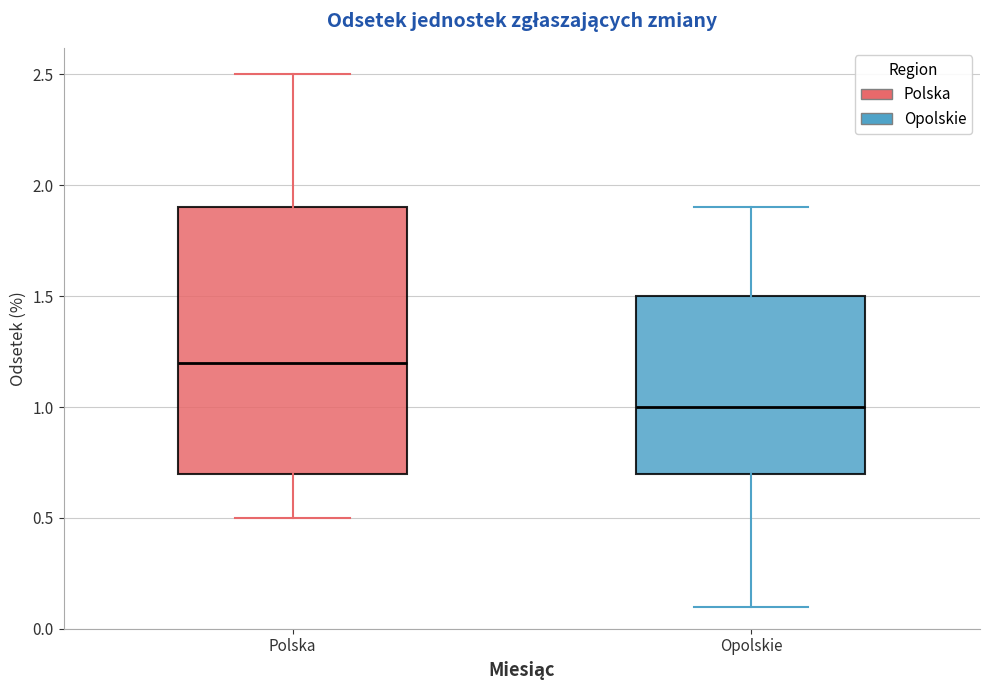

Reading left to right, read every box against the y-axis: the position of its median line, the range the box covers, and the ends of its whiskers. The values are not printed on the chart, so give them approximately, as read against the axis.

Polska: median 1.2, box 0.7 to 1.9, whiskers 0.5 to 2.5
Opolskie: median 1.0, box 0.7 to 1.5, whiskers 0.1 to 1.9